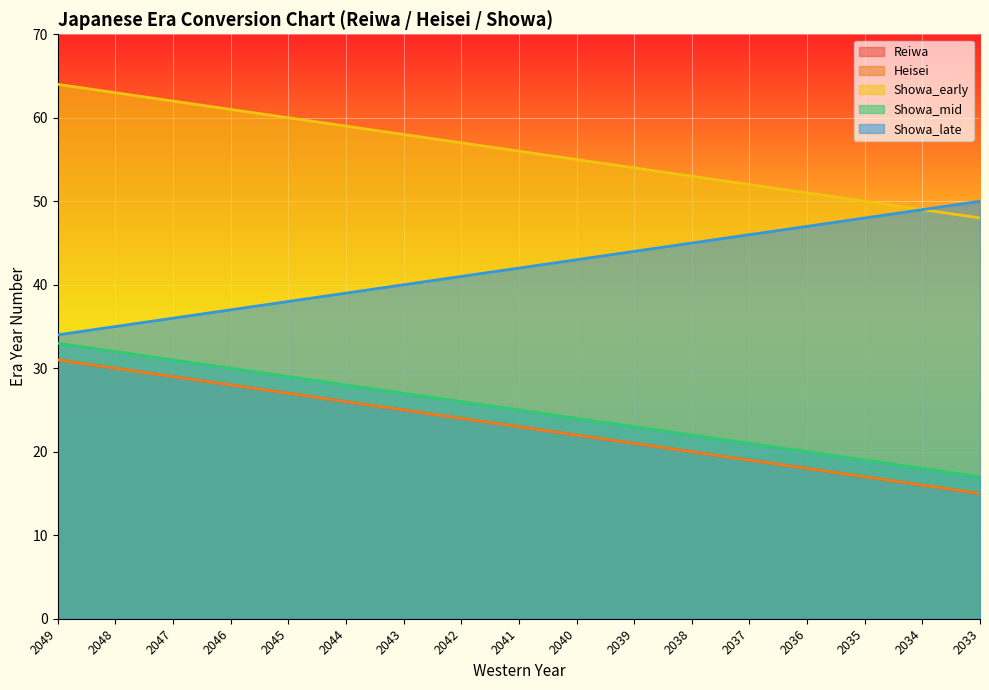

True or false: Heisei and Showa_early cross at least once.

False